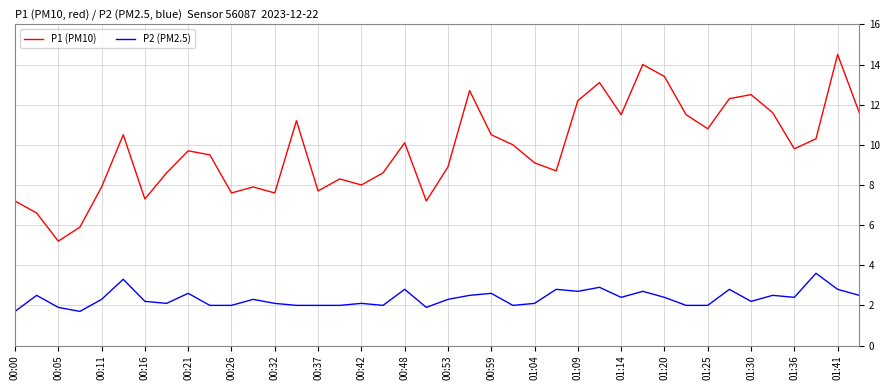

Which series has the largest total across all categories?

P1 (PM10)